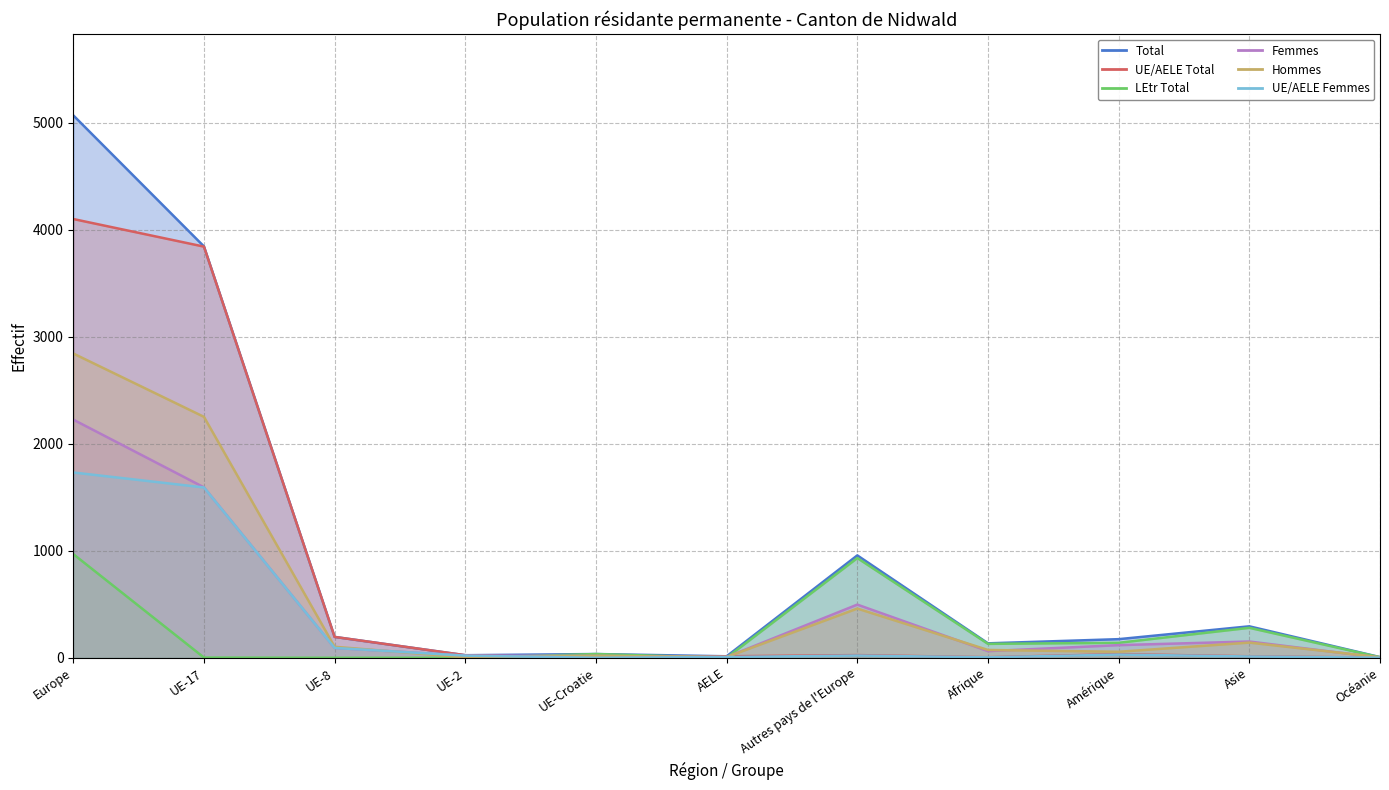

What is the difference between the second highest and minimum values in the UE/AELE Total series?

3843